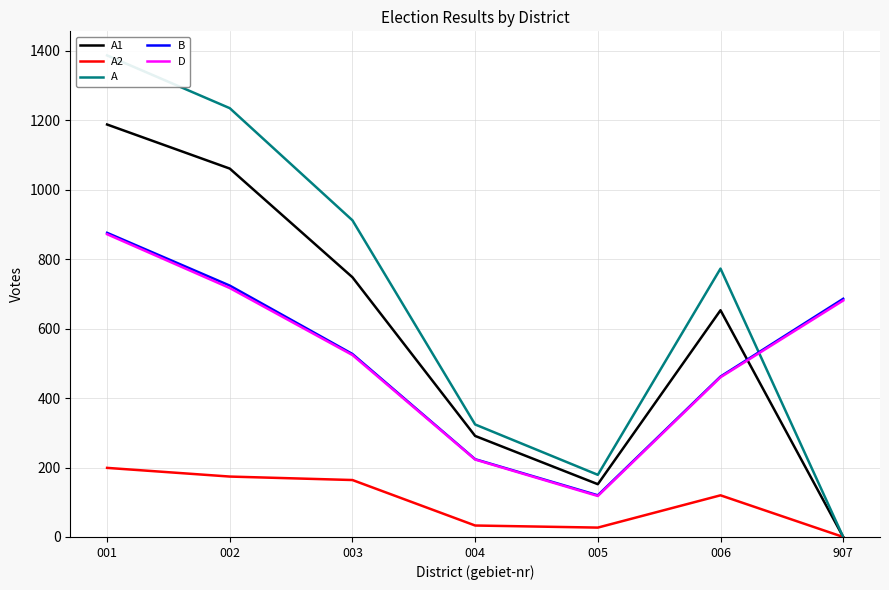

Reading left to right, extract all data points from this chart.

A1: 001=1188	002=1061	003=748	004=291	005=152	006=653	907=0
A2: 001=199	002=174	003=164	004=33	005=27	006=120	907=0
A: 001=1387	002=1235	003=912	004=324	005=179	006=773	907=0
B: 001=876	002=724	003=527	004=224	005=120	006=462	907=686
D: 001=872	002=717	003=524	004=223	005=118	006=460	907=681